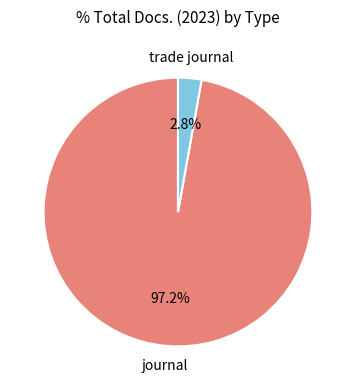

Does any single category account for the majority?

Yes